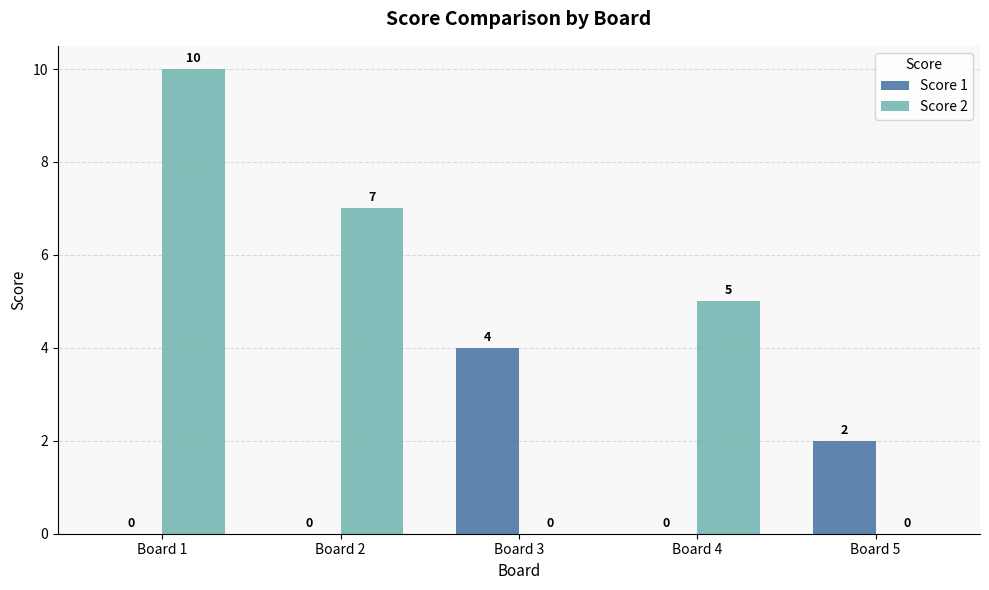

The Score 1 series shows -3 at Board 1. True or false?

False